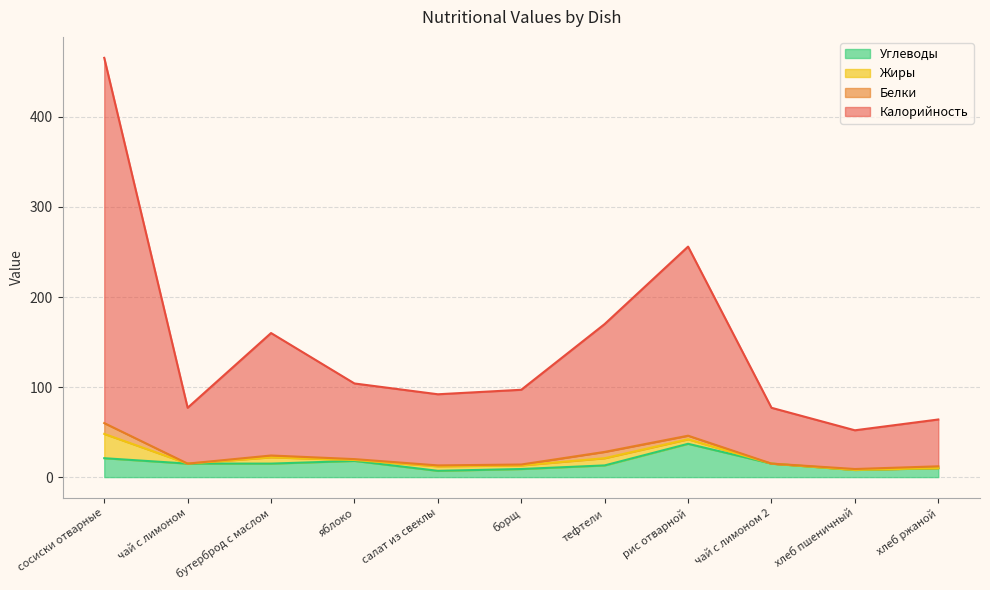

At which category is the sum across all series the highest?

сосиски отварные